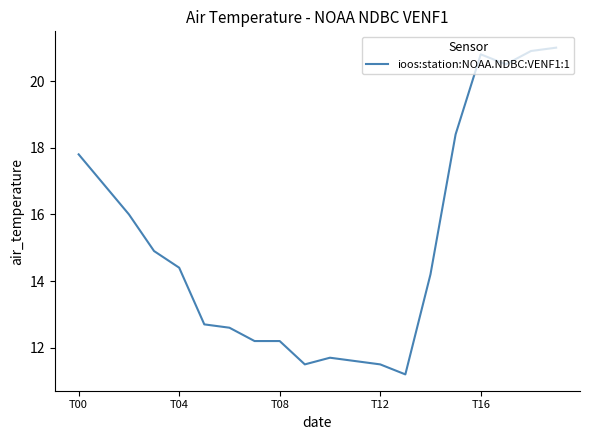

What is the minimum value shown in the chart?

11.2